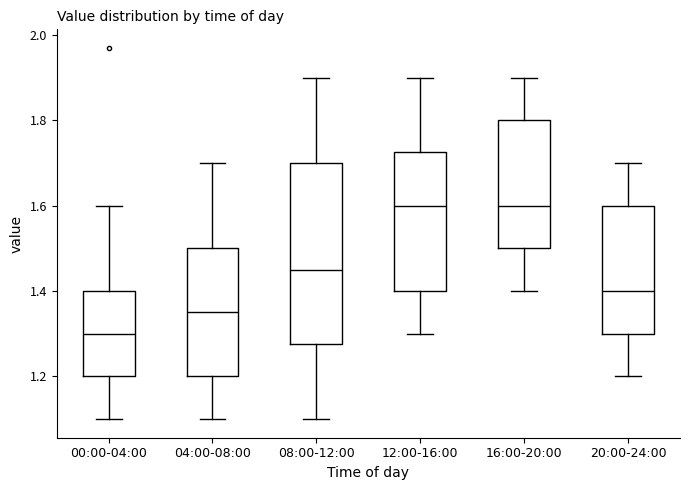

Reading left to right, read every box against the y-axis: the position of its median line, the range the box covers, and the ends of its whiskers. The values are not printed on the chart, so give them approximately, as read against the axis.

00:00-04:00: median 1.30, box 1.20 to 1.40, whiskers 1.10 to 1.60
04:00-08:00: median 1.36, box 1.20 to 1.50, whiskers 1.10 to 1.70
08:00-12:00: median 1.46, box 1.28 to 1.70, whiskers 1.10 to 1.90
12:00-16:00: median 1.60, box 1.40 to 1.72, whiskers 1.30 to 1.90
16:00-20:00: median 1.60, box 1.50 to 1.80, whiskers 1.40 to 1.90
20:00-24:00: median 1.40, box 1.30 to 1.60, whiskers 1.20 to 1.70